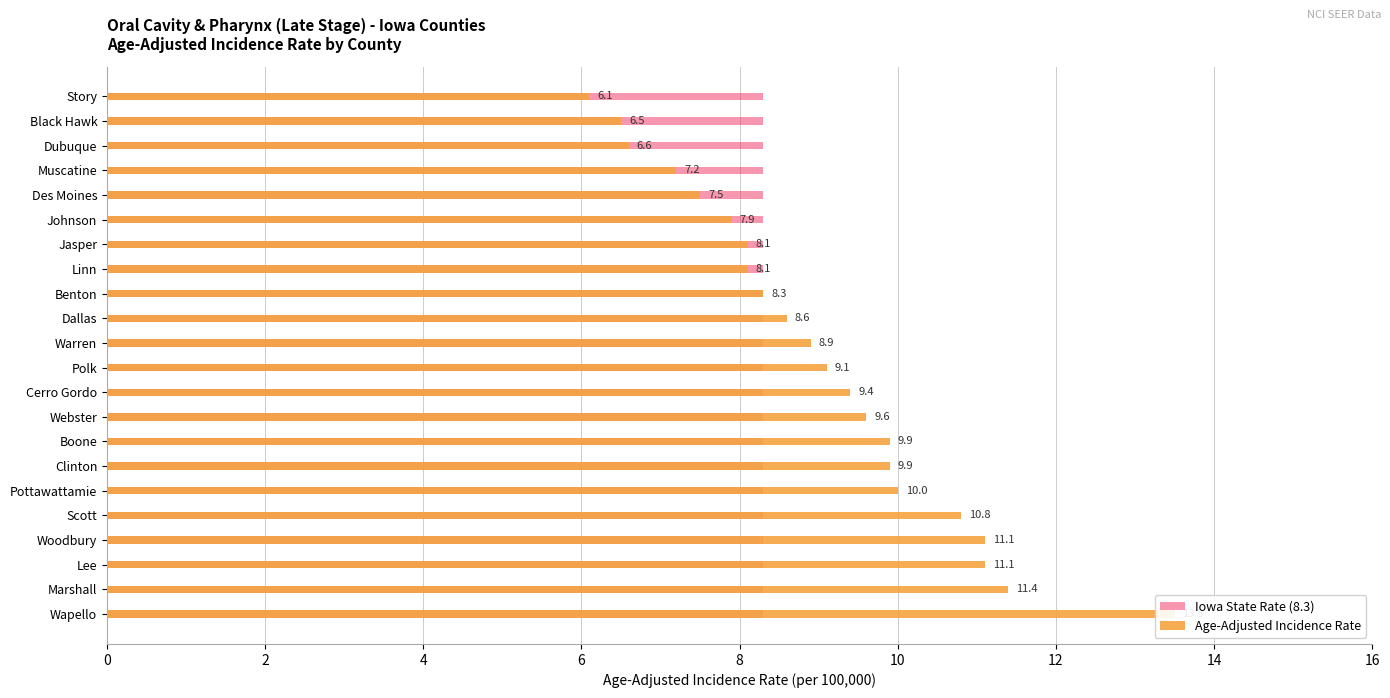

How many bars are there in each group?

2